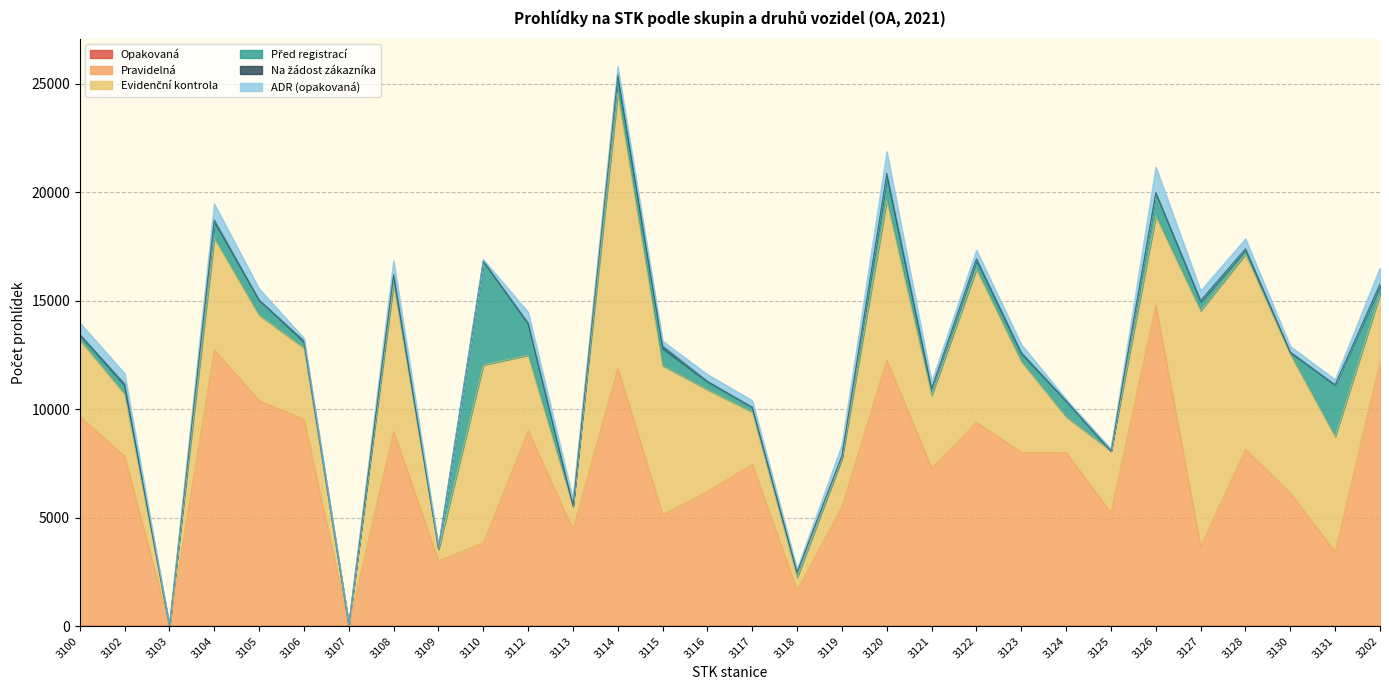

At which label does Před registrací first exceed 371?

3102